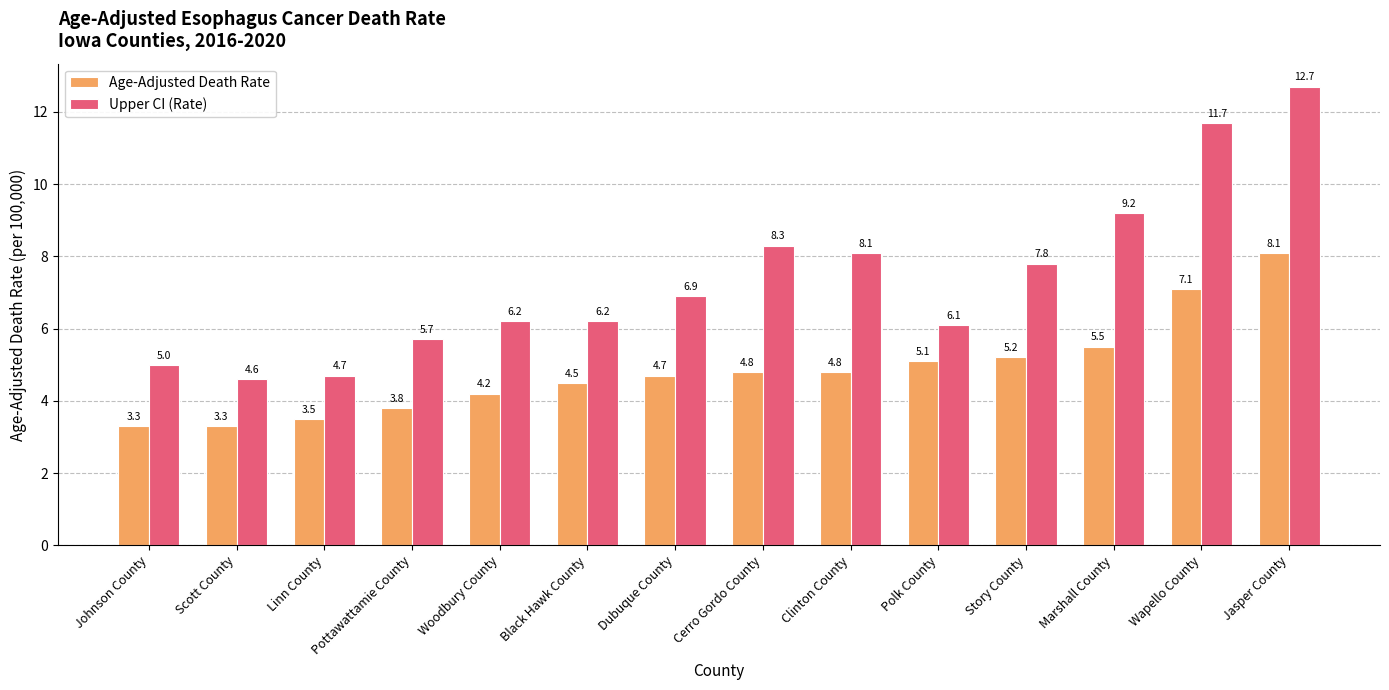

What is the label of the 4th bar from the left?

Pottawattamie County